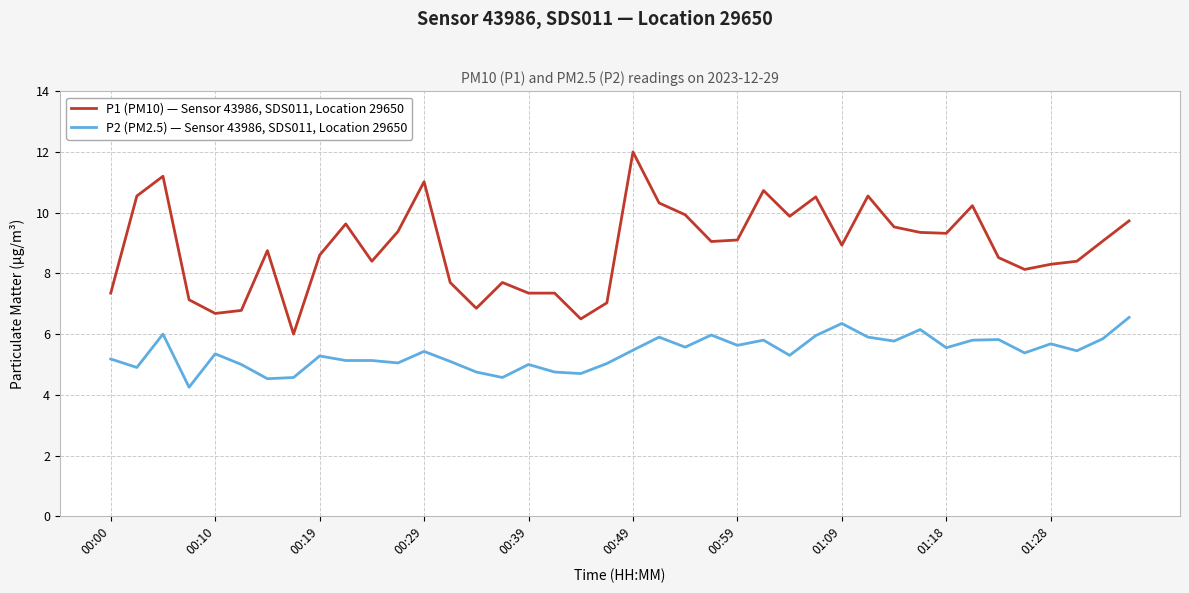

Rank the series by their average value, from lowest to highest.

P2 (PM2.5) — Sensor 43986, SDS011, Location 29650, P1 (PM10) — Sensor 43986, SDS011, Location 29650